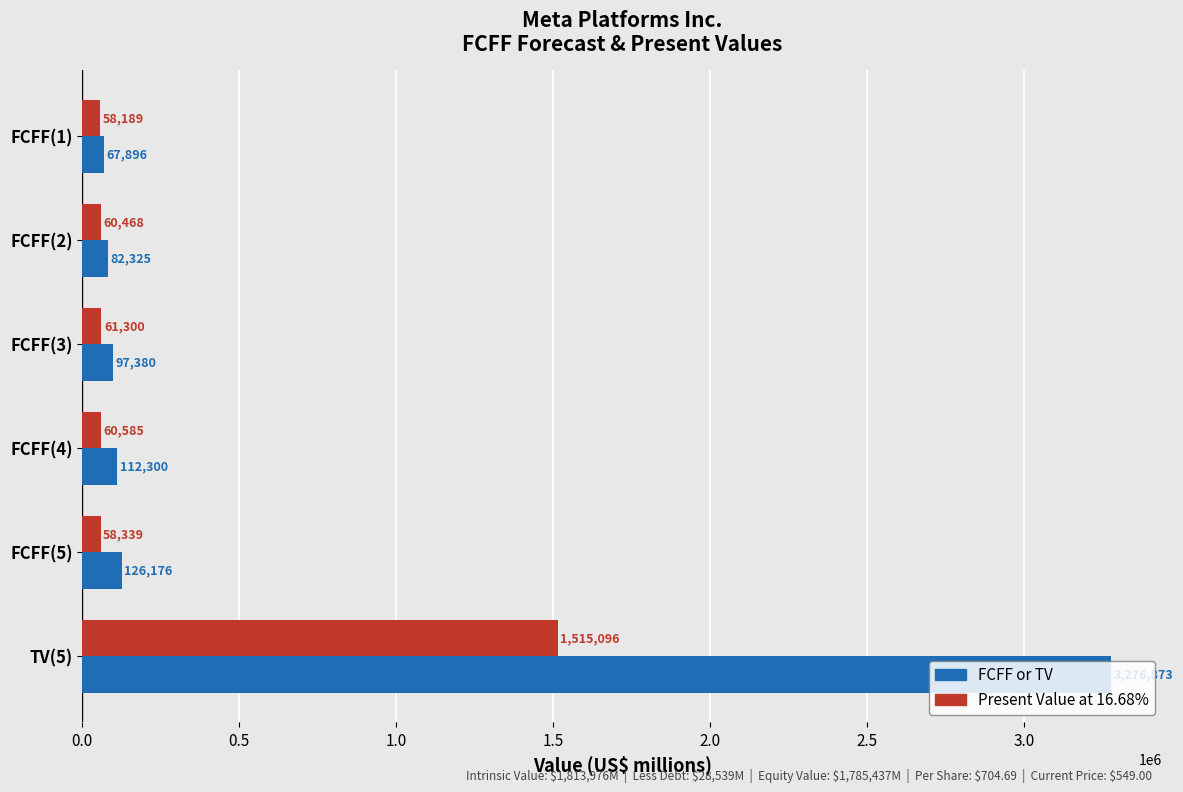

The value of Present Value at 16.68% at TV(5) is 2035929. True or false?

False